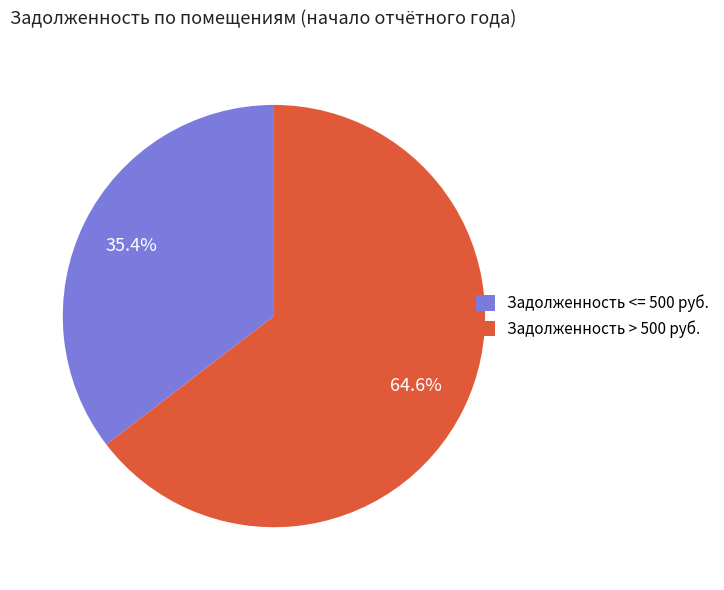

Combined, what portion of the pie is Задолженность <= 500 руб. and Задолженность > 500 руб.?

100.0%